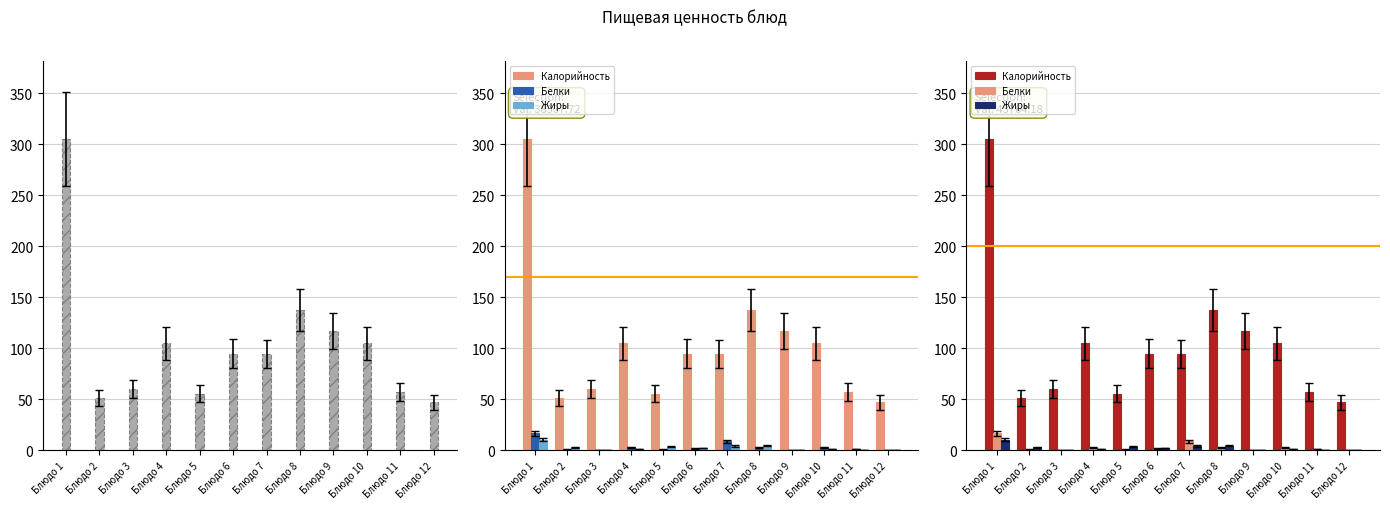

The Калорийность series shows 94.6 at Блюдо 6. True or false?

True